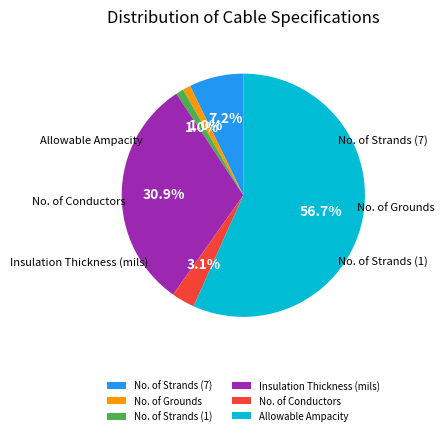

The No. of Grounds slice represents 1% of the pie. True or false?

True